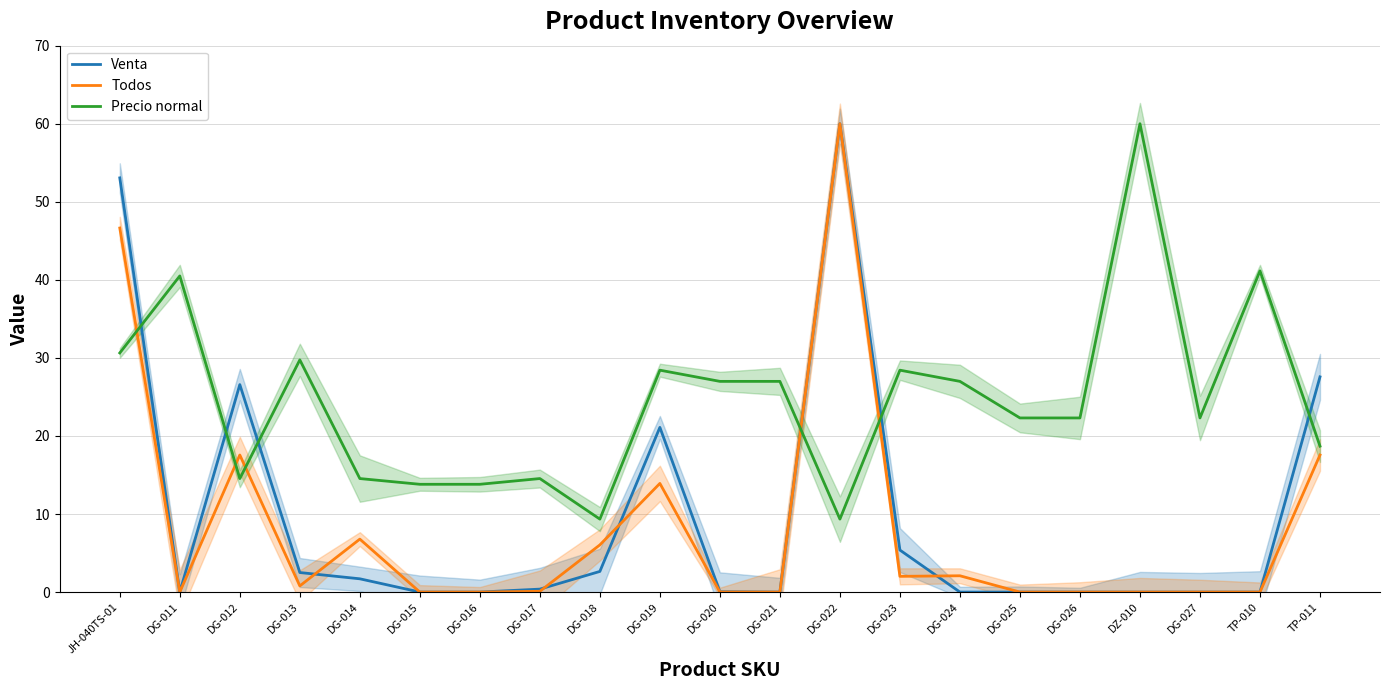

Read the Todos value at JH-040TS-01.

46.6